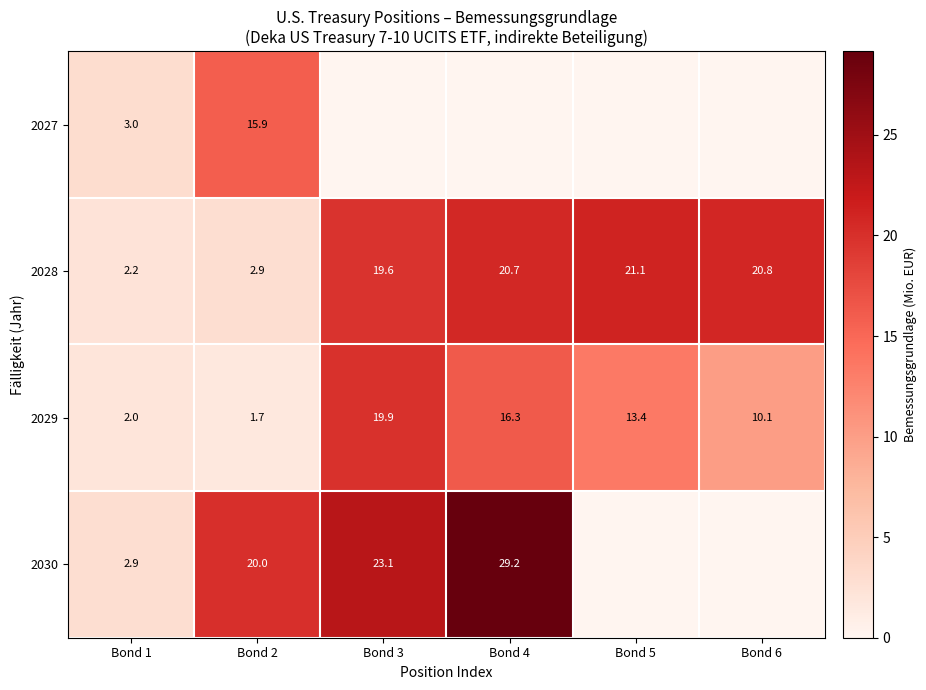

Rank the categories by 2028 value from highest to lowest.

Bond 5, Bond 6, Bond 4, Bond 3, Bond 2, Bond 1